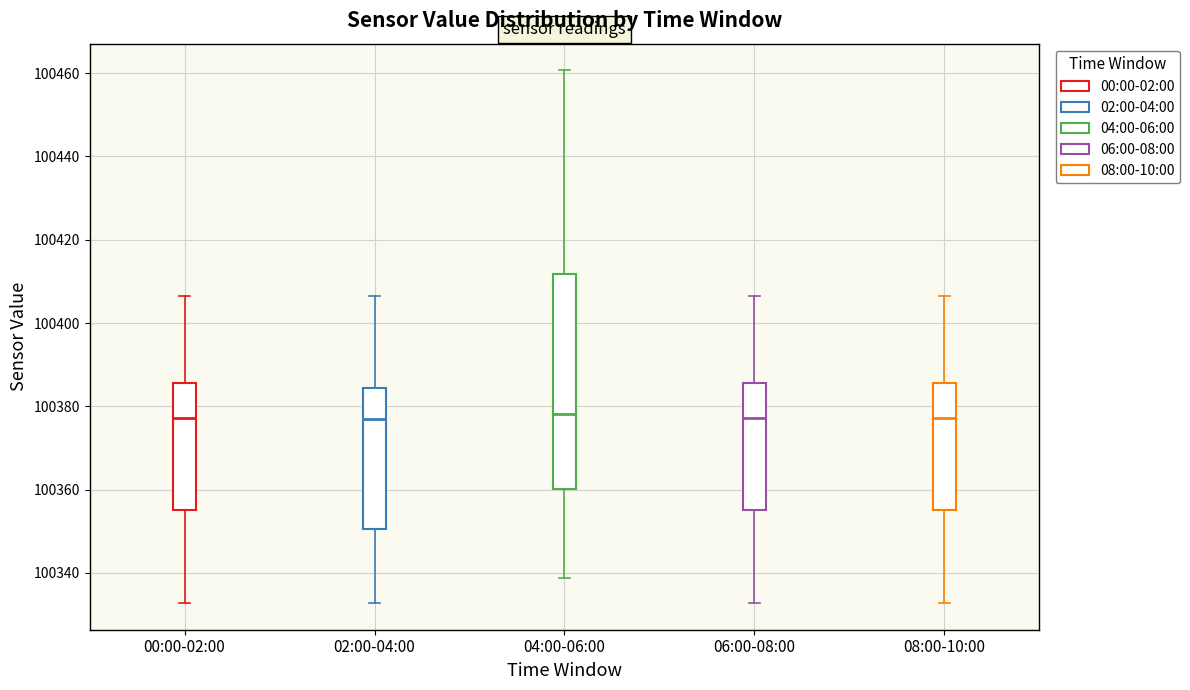

Reading left to right, transcribe this box plot: for each box, give where its median line is, the range the box spans, and where its two whiskers end, as read against the y-axis. The values are not printed on the chart, so give them approximately, as read against the axis.

00:00-02:00: median 100378, box 100356 to 100386, whiskers 100332 to 100406
02:00-04:00: median 100376, box 100350 to 100384, whiskers 100332 to 100406
04:00-06:00: median 100378, box 100360 to 100412, whiskers 100338 to 100460
06:00-08:00: median 100378, box 100356 to 100386, whiskers 100332 to 100406
08:00-10:00: median 100378, box 100356 to 100386, whiskers 100332 to 100406